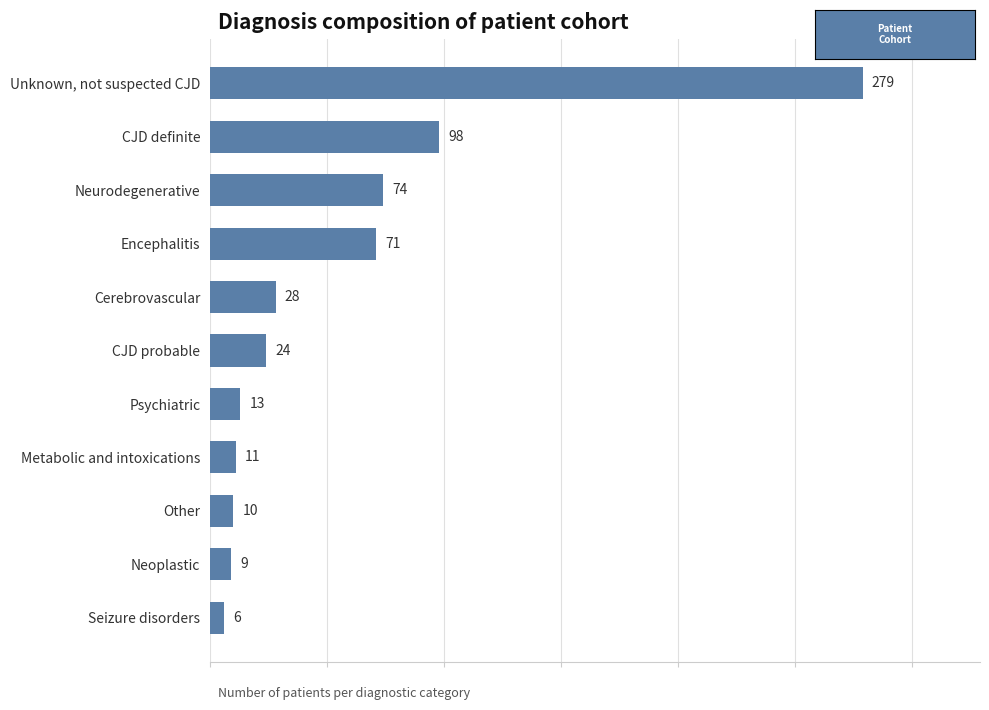

The value at Other is 10. True or false?

True